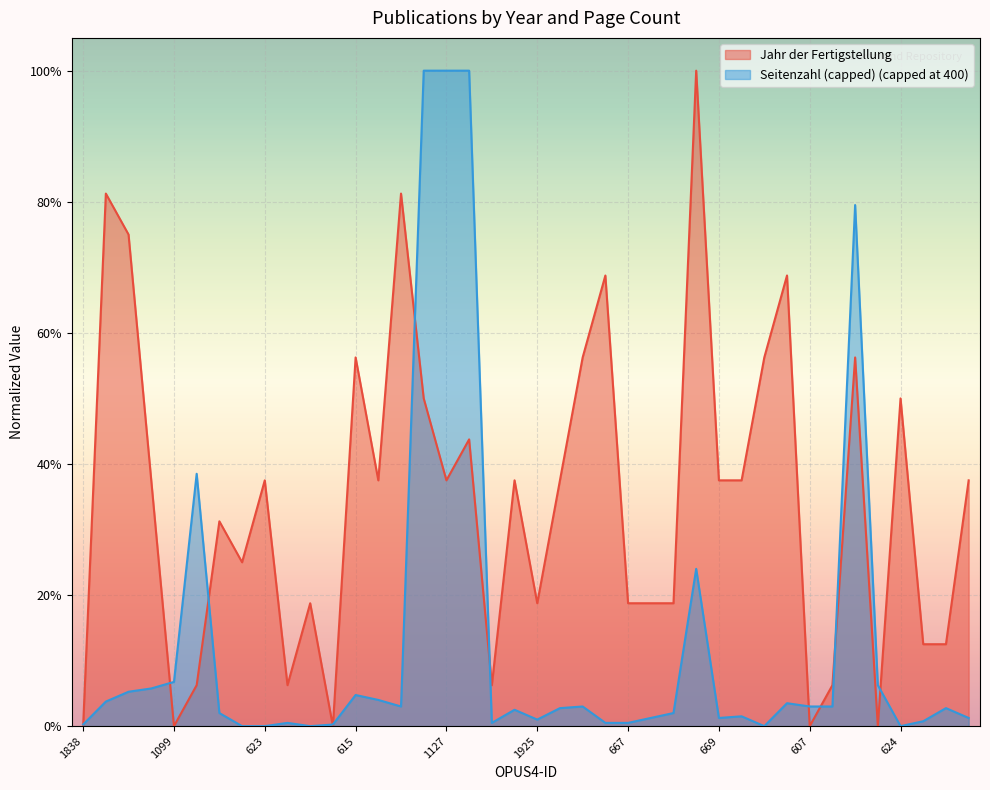

Where is the data nearest to the value 0?

1838